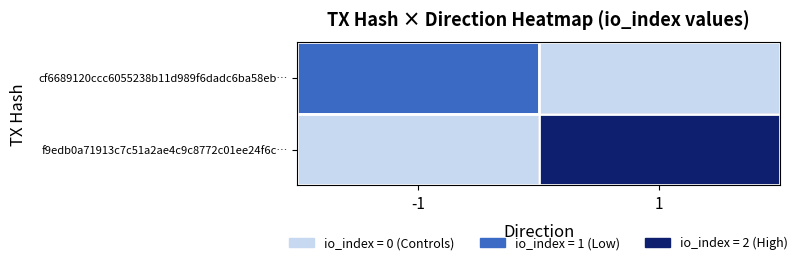

What is the total value across all series at 1?

2